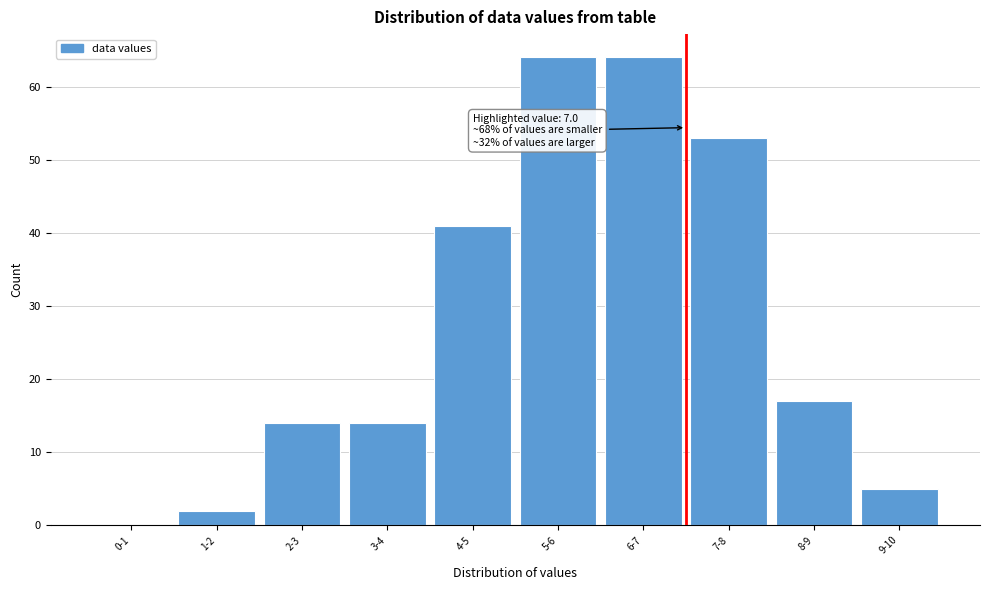

Reading right to left, what are all the values shown in this chart?

9-10=5	8-9=17	7-8=53	6-7=64	5-6=64	4-5=41	3-4=14	2-3=14	1-2=2	0-1=0